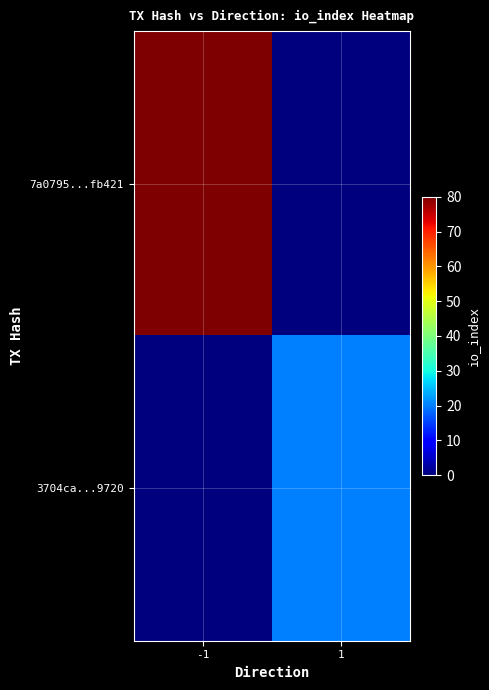

Which series has the largest total across all categories?

7a0795...fb421